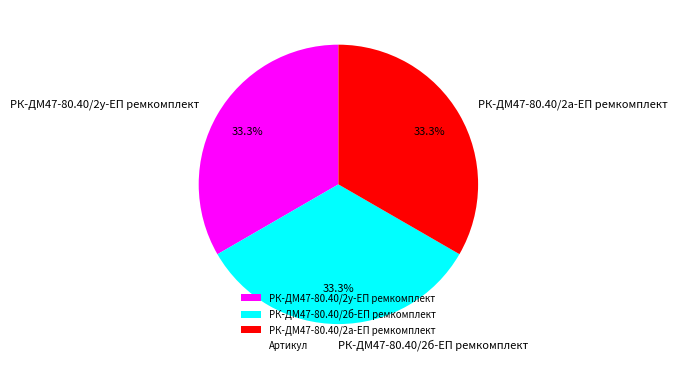

Does РК-ДМ47-80.40/2у-ЕП ремкомплект account for over 50% of the chart?

No